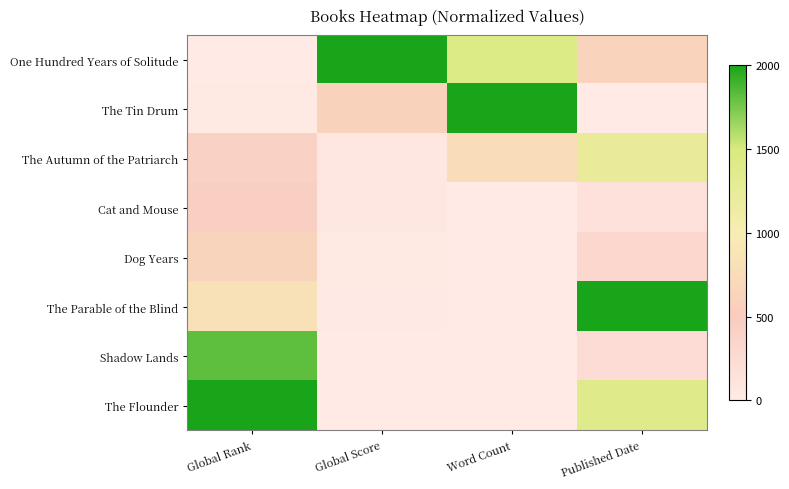

Rank the series at Published Date from lowest to highest value.

The Tin Drum, Cat and Mouse, Shadow Lands, Dog Years, One Hundred Years of Solitude, The Autumn of the Patriarch, The Flounder, The Parable of the Blind